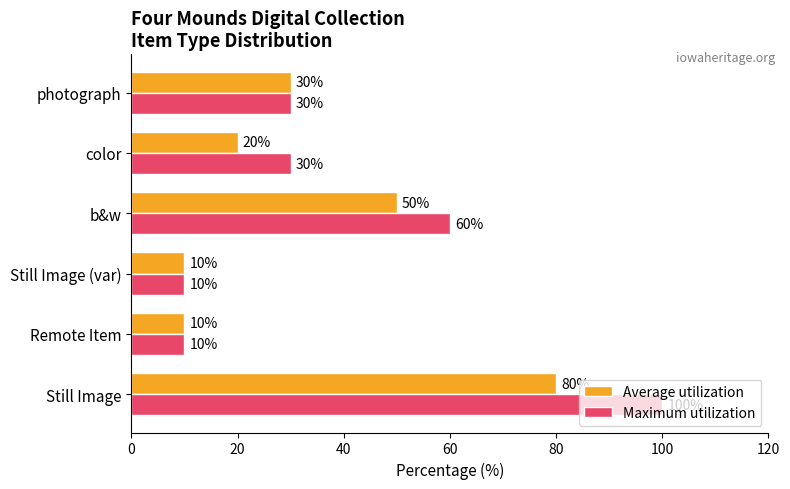

What is the difference between the second highest and minimum values in the Maximum utilization series?

50